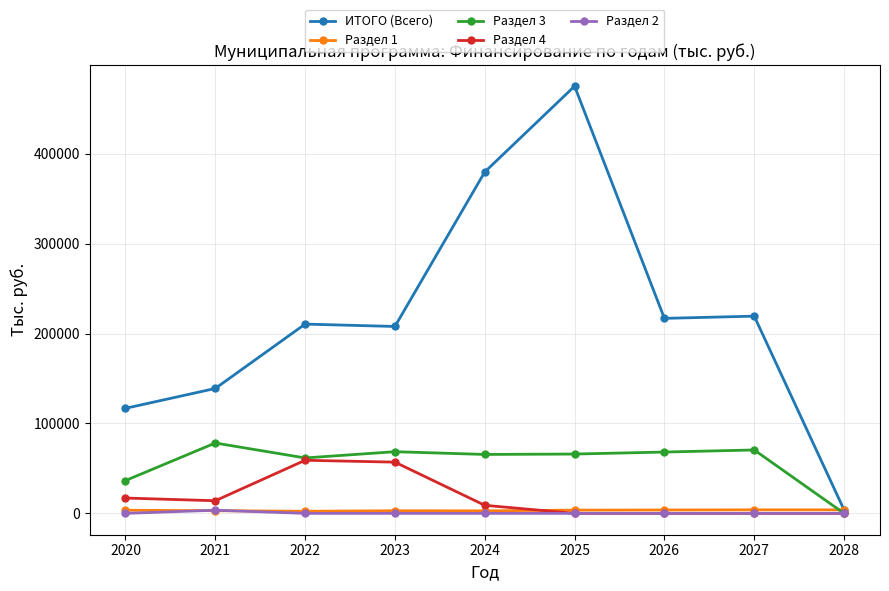

The value of Раздел 4 at 2027 is 18948.2. True or false?

False